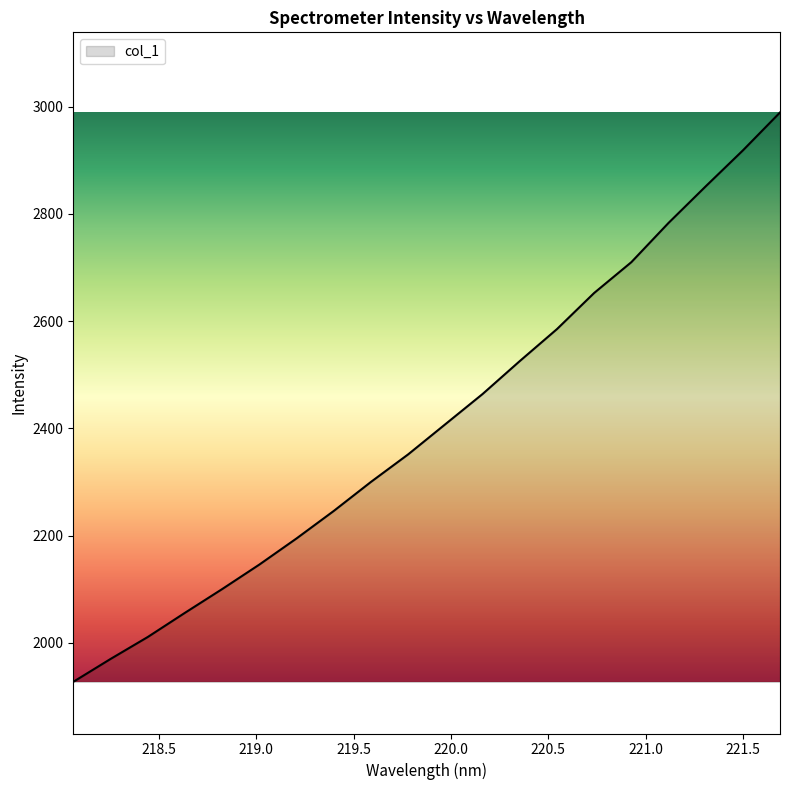

What is the difference between the maximum and minimum values?

1061.9